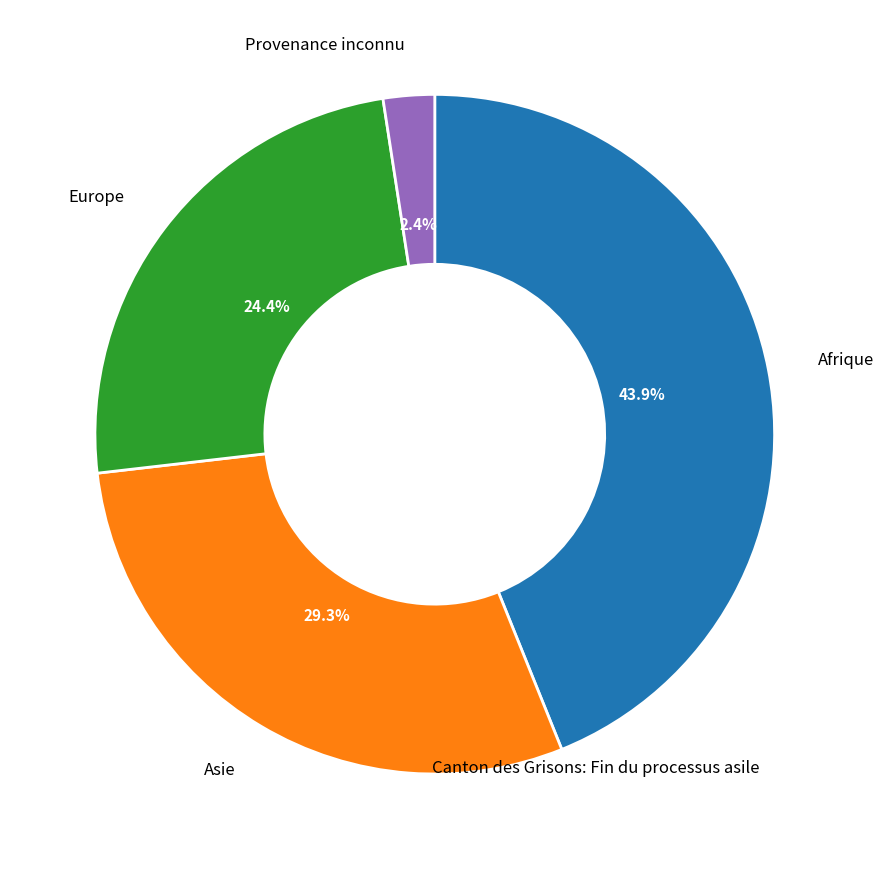

Rank the categories by value from highest to lowest.

Afrique, Asie, Europe, Provenance inconnu